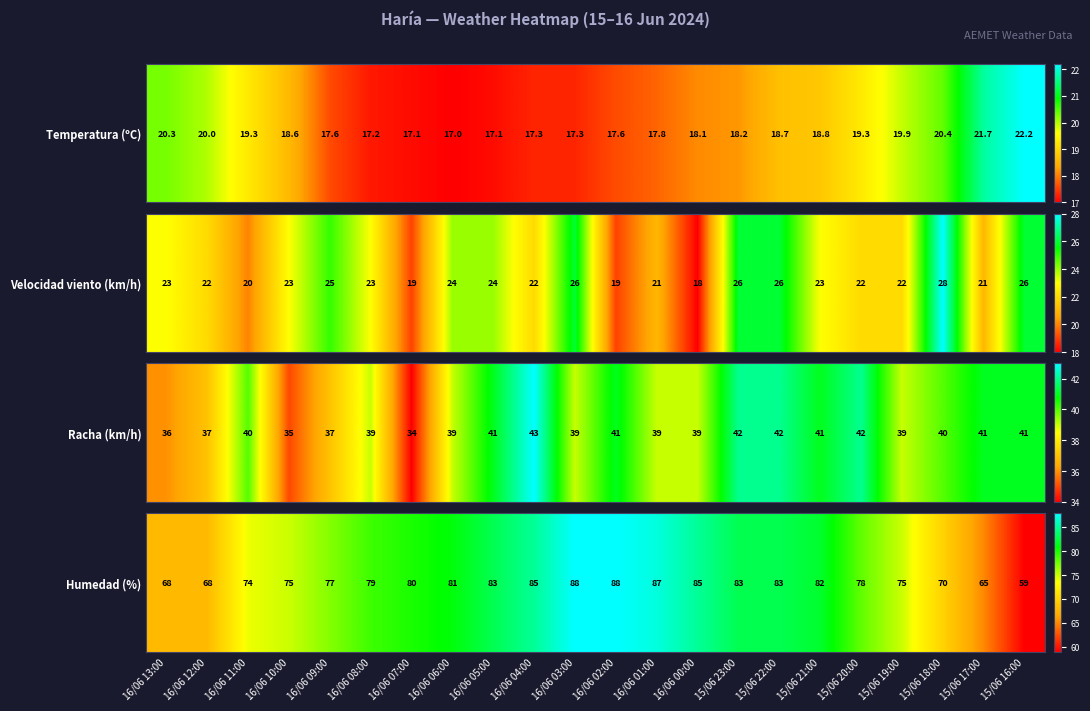

How many categories are shown in the chart?

22